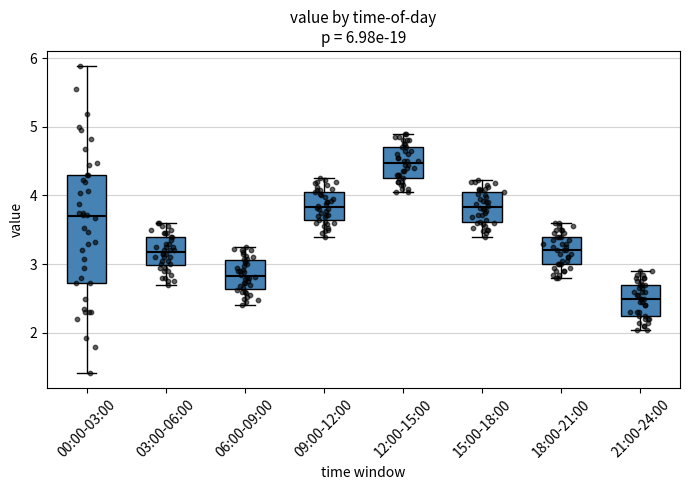

Comparing the boxes themselves (not the whiskers), which one is the tallest?

00:00-03:00